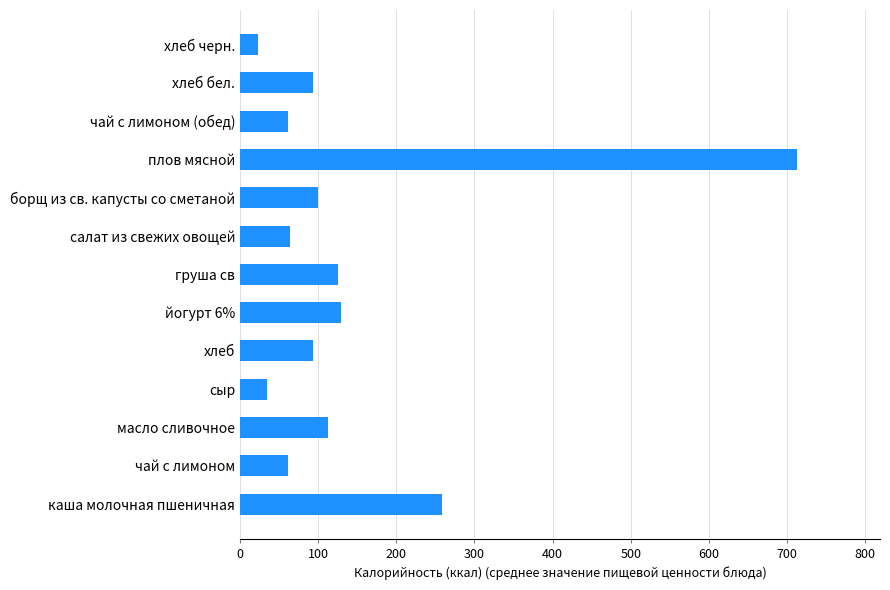

Does the chart contain stacked bars?

No